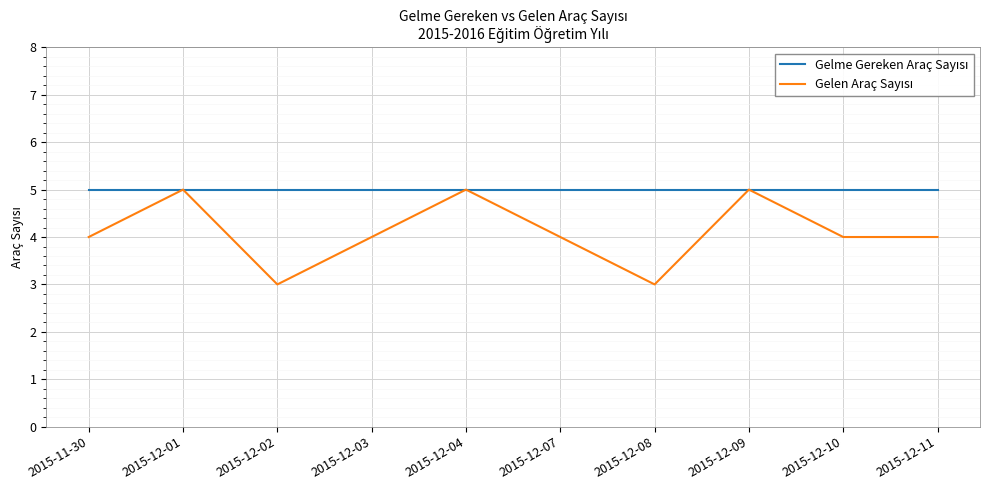

What is the total value across all series at 2015-12-10?

9